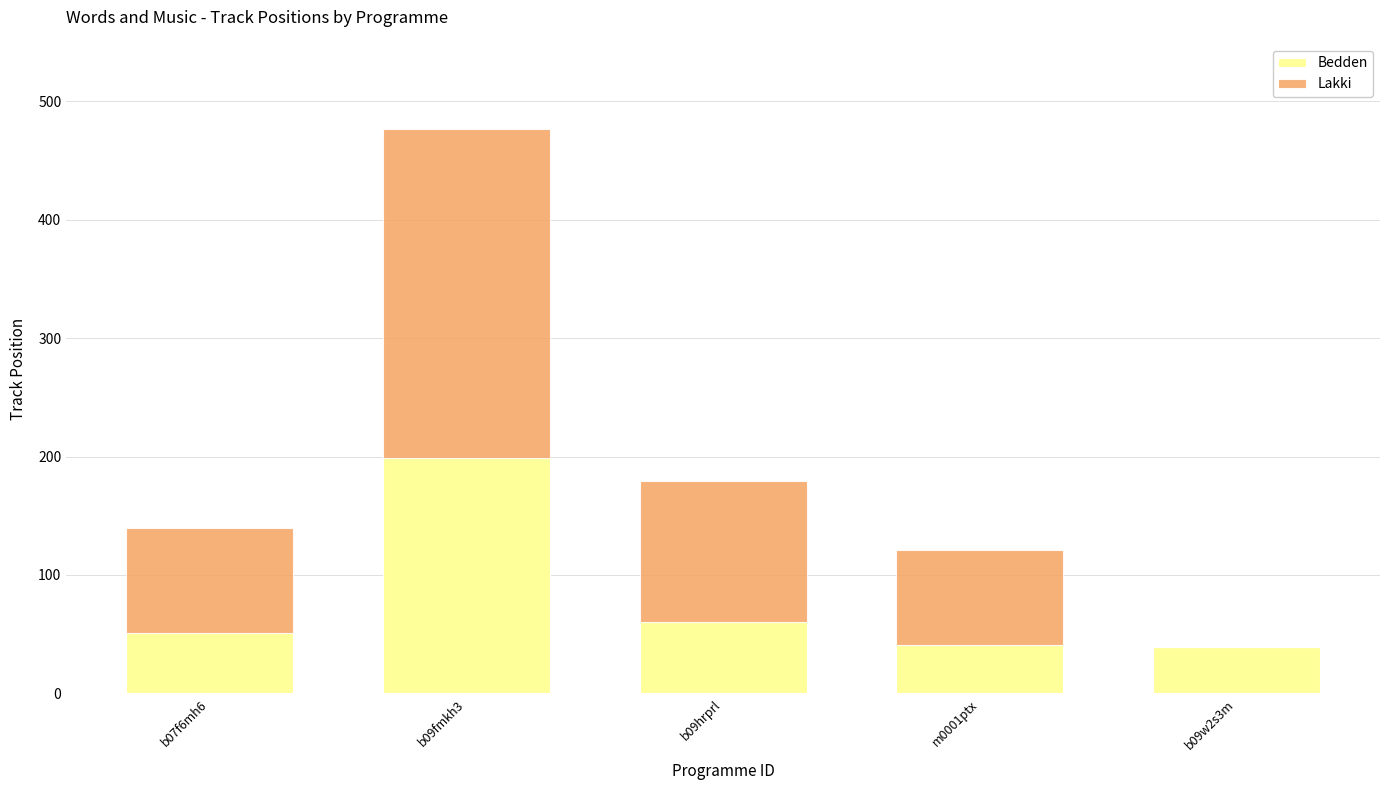

Are the bars horizontal?

No